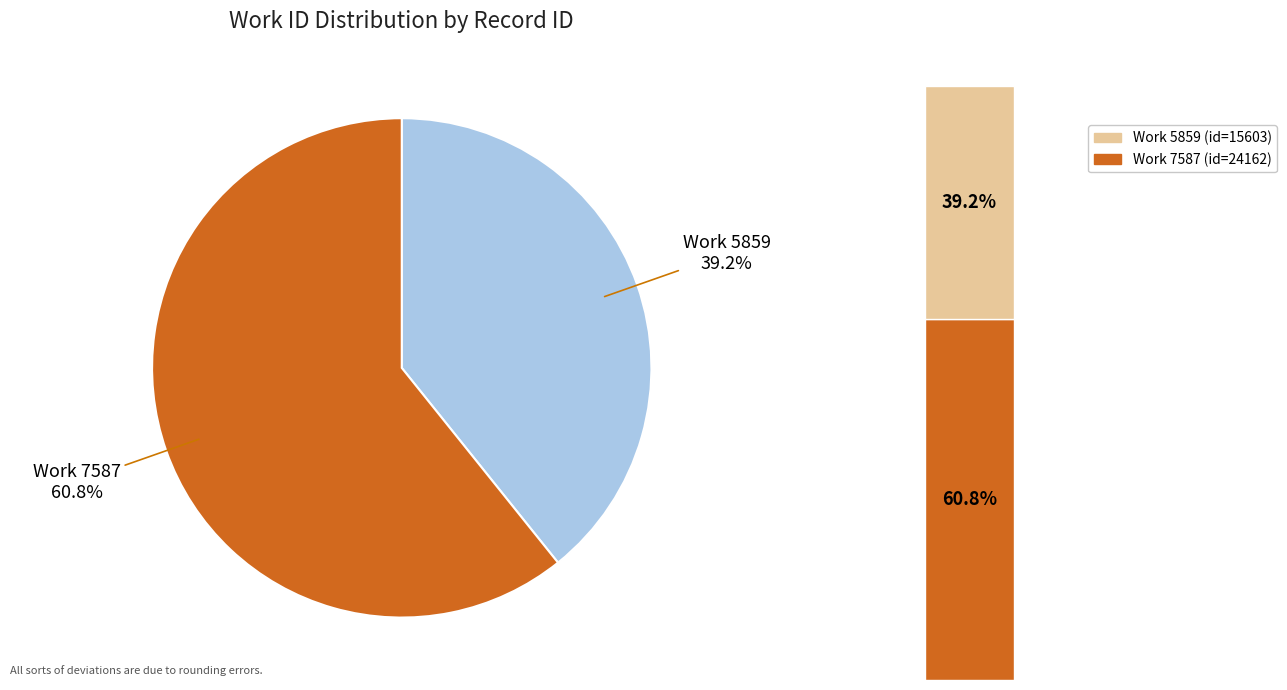

How many segments does this pie chart have?

2